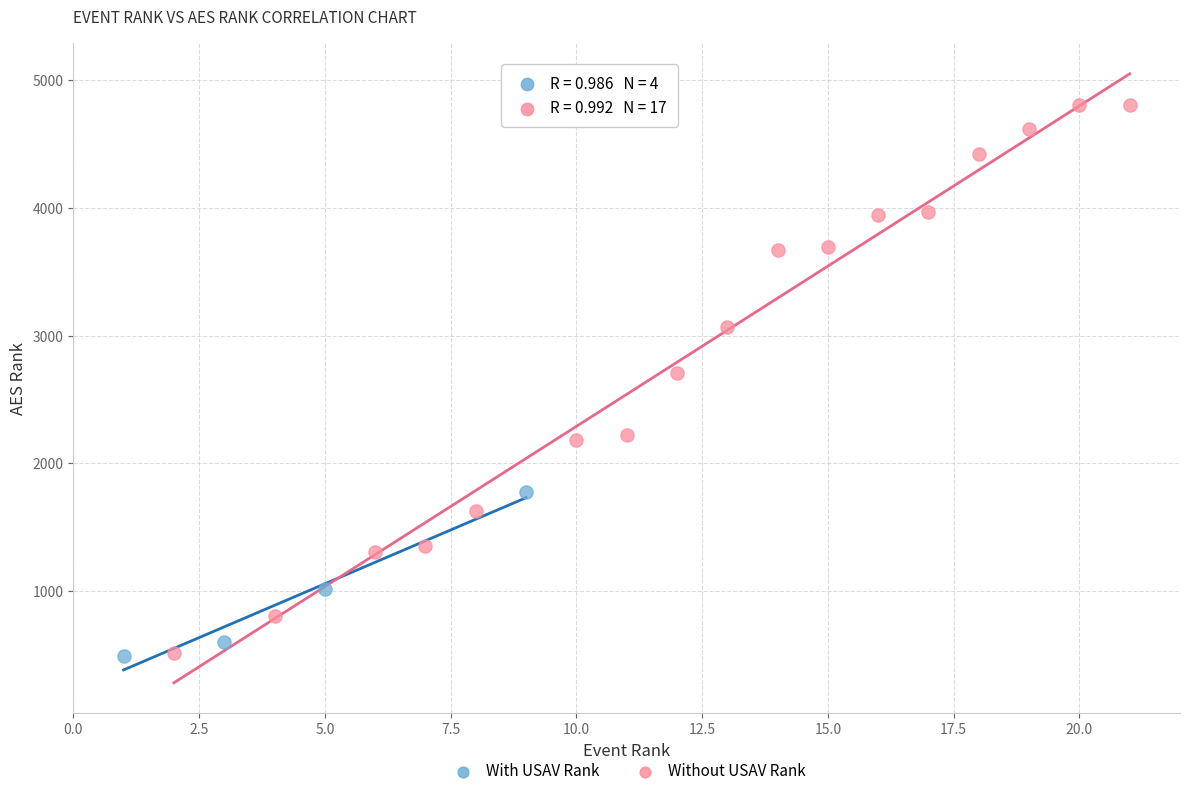

Which series has the widest spread of Y values?

Without USAV Rank